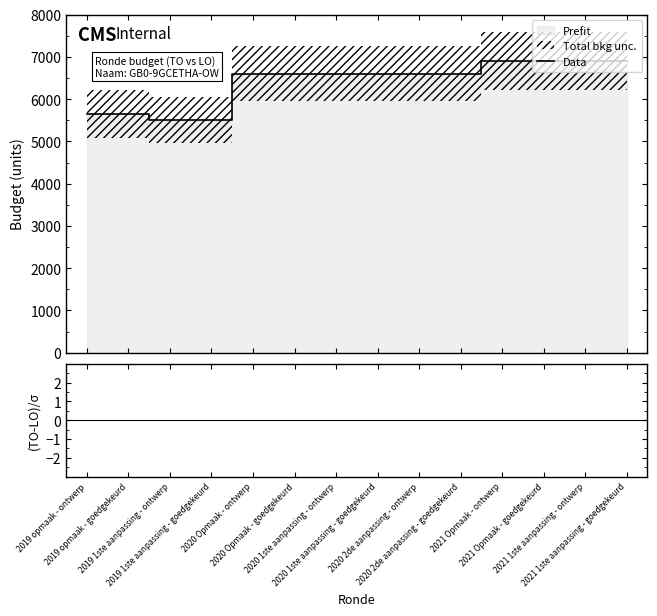

Which series has the largest range (max minus min)?

Data